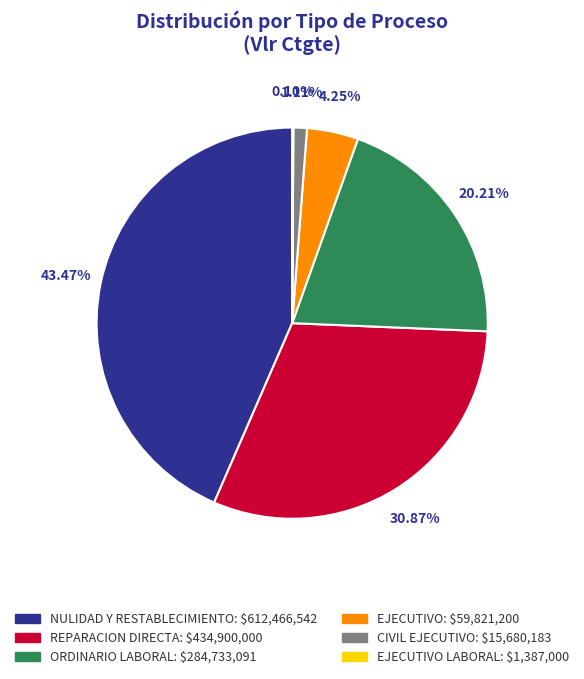

Is there a majority slice in this chart?

No